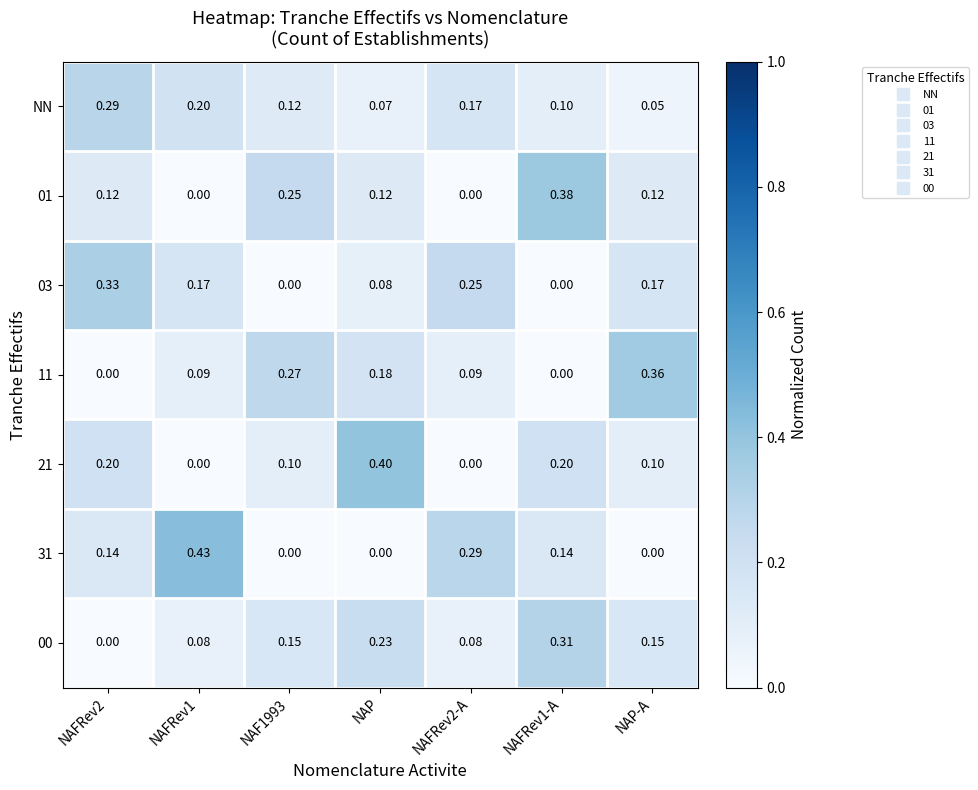

Which category has the highest value in the 11 series?

NAP-A